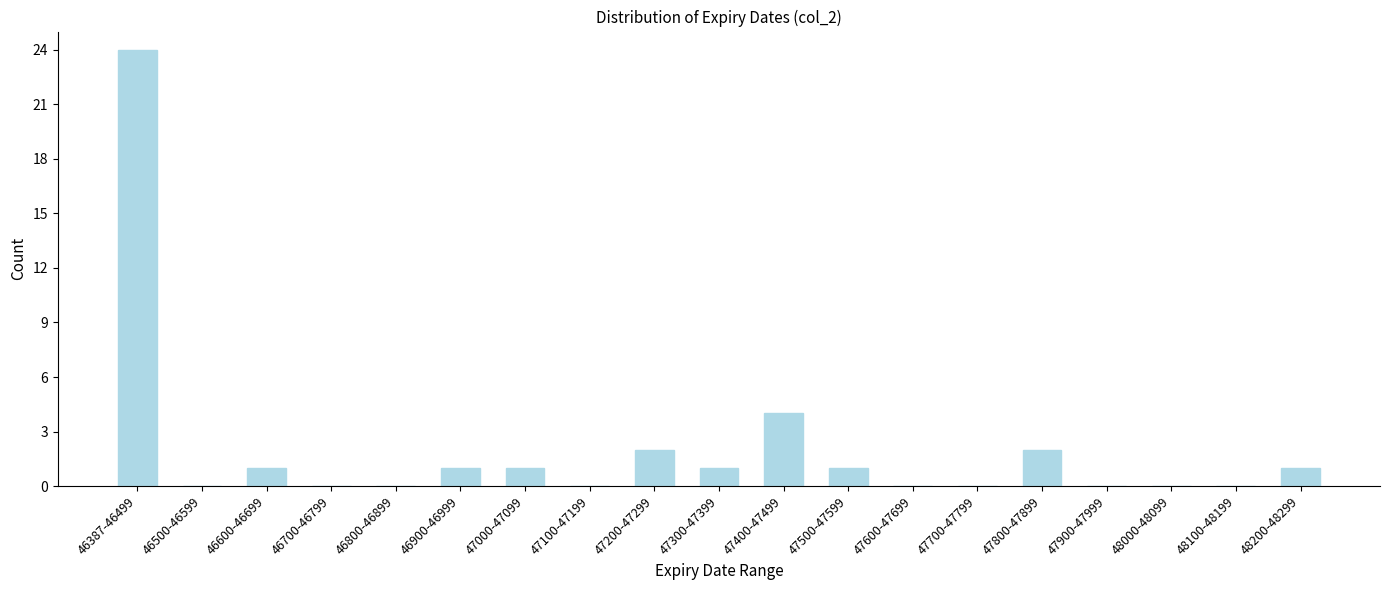

Reading left to right, transcribe all the data shown in this chart.

46387-46499=24	46500-46599=0	46600-46699=1	46700-46799=0	46800-46899=0	46900-46999=1	47000-47099=1	47100-47199=0	47200-47299=2	47300-47399=1	47400-47499=4	47500-47599=1	47600-47699=0	47700-47799=0	47800-47899=2	47900-47999=0	48000-48099=0	48100-48199=0	48200-48299=1